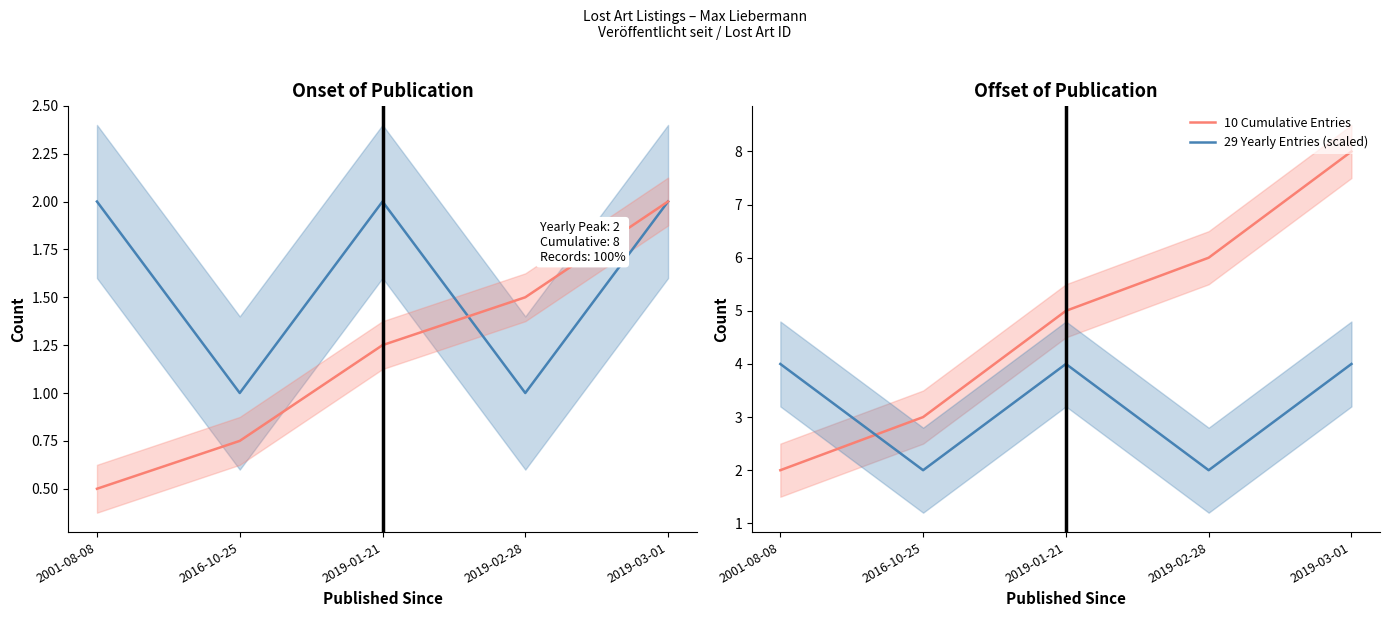

Between 2001-08-08 and 2019-02-28, which series saw the biggest shift?

10 Cumulative Entries